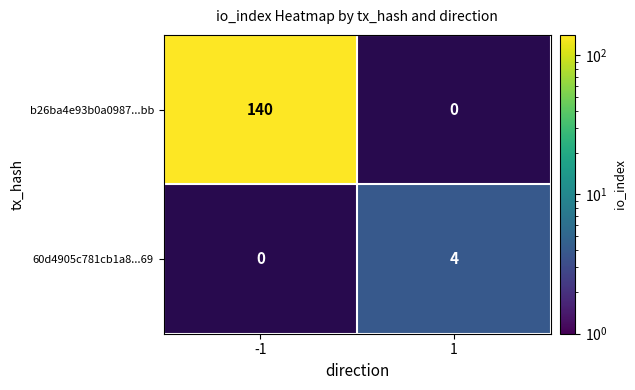

Between 1 and -1, which is larger?

-1